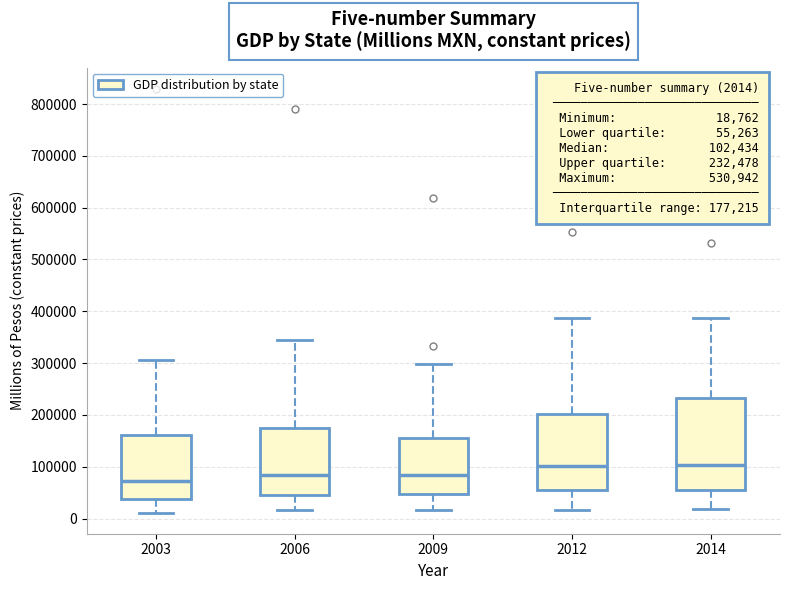

Comparing the boxes themselves (not the whiskers), which one is the tallest?

2014